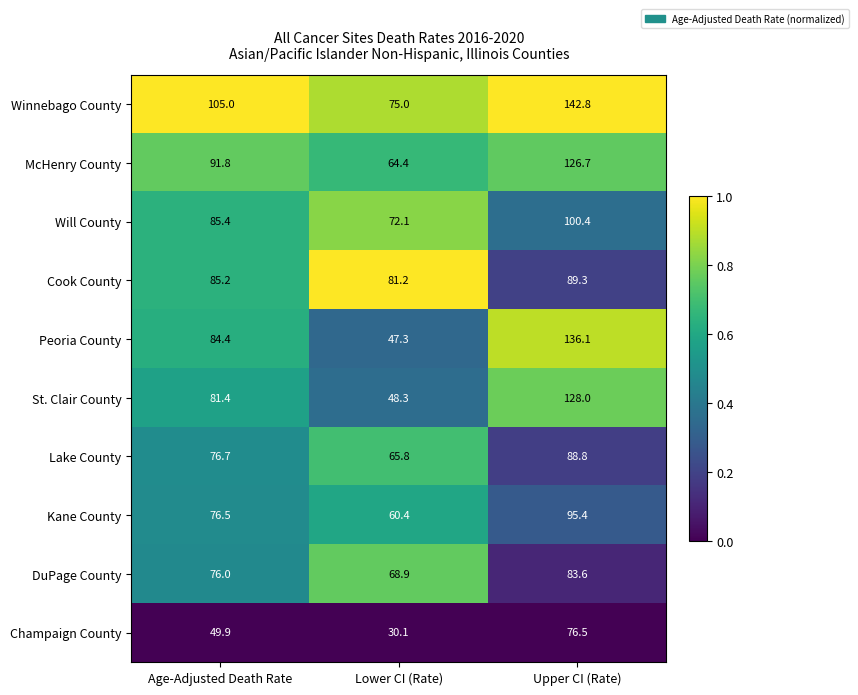

Reading left to right, what are all the values shown in this chart?

Winnebago County: 105.0	75.0	142.8
McHenry County: 91.8	64.4	126.7
Will County: 85.4	72.1	100.4
Cook County: 85.2	81.2	89.3
Peoria County: 84.4	47.3	136.1
St. Clair County: 81.4	48.3	128.0
Lake County: 76.7	65.8	88.8
Kane County: 76.5	60.4	95.4
DuPage County: 76.0	68.9	83.6
Champaign County: 49.9	30.1	76.5